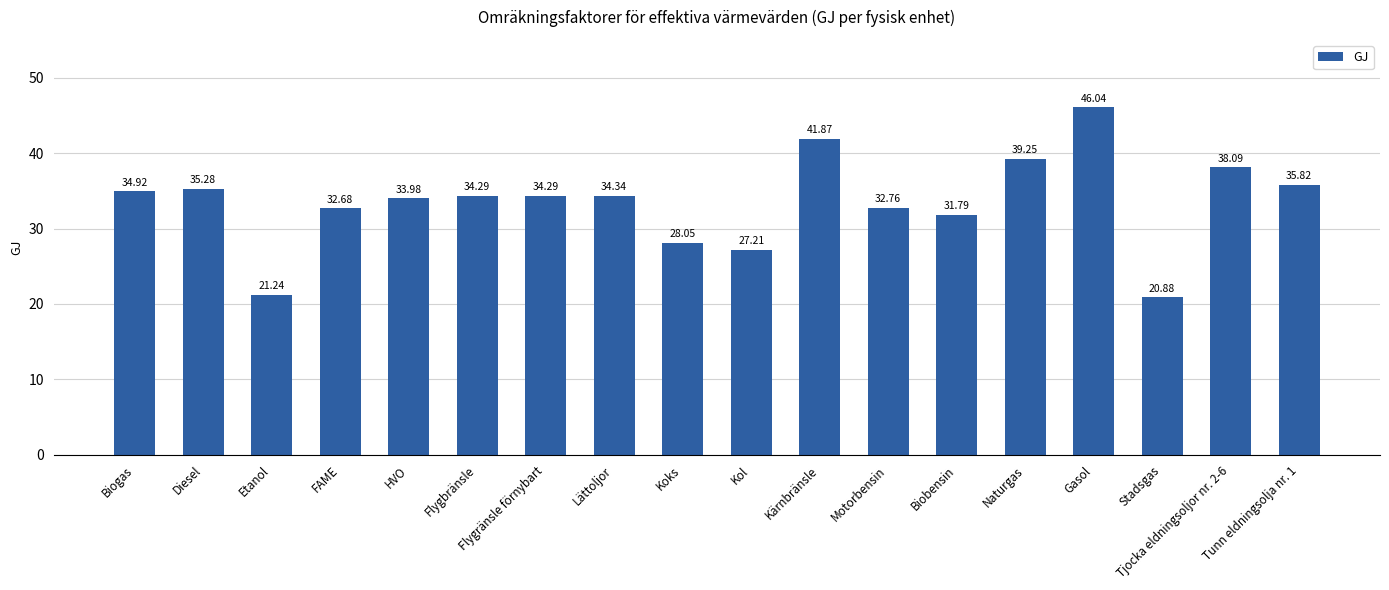

What position from the left is Diesel?

2